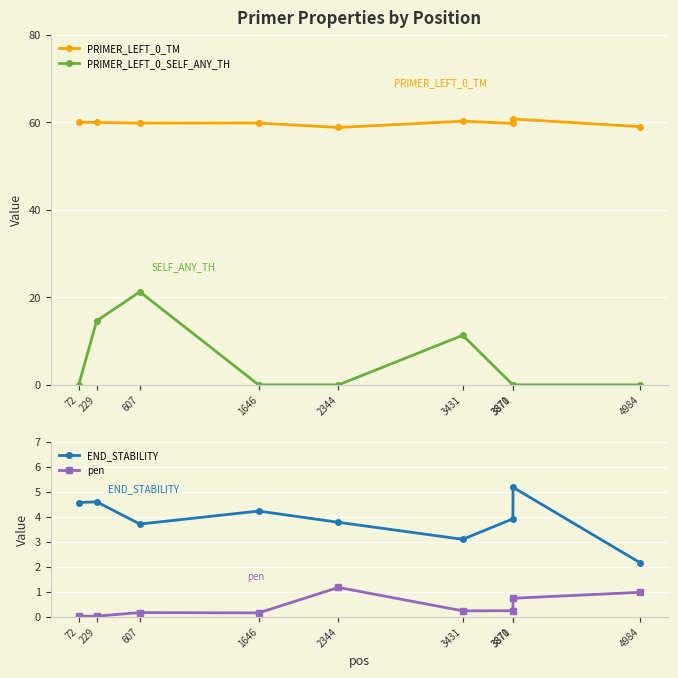

Rank the series by their maximum value, from highest to lowest.

PRIMER_LEFT_0_TM, PRIMER_LEFT_0_SELF_ANY_TH, END_STABILITY, pen